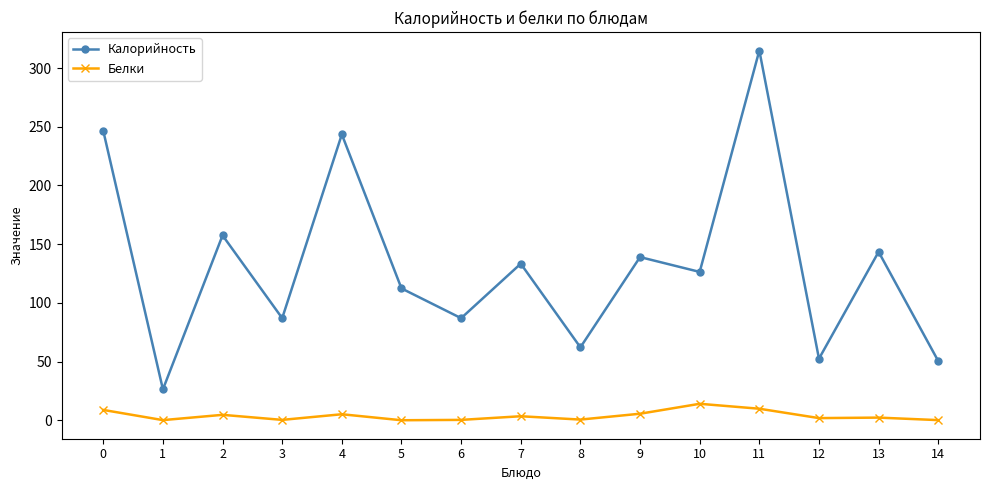

What is the difference between the Калорийность values at 6 and 1?

60.6